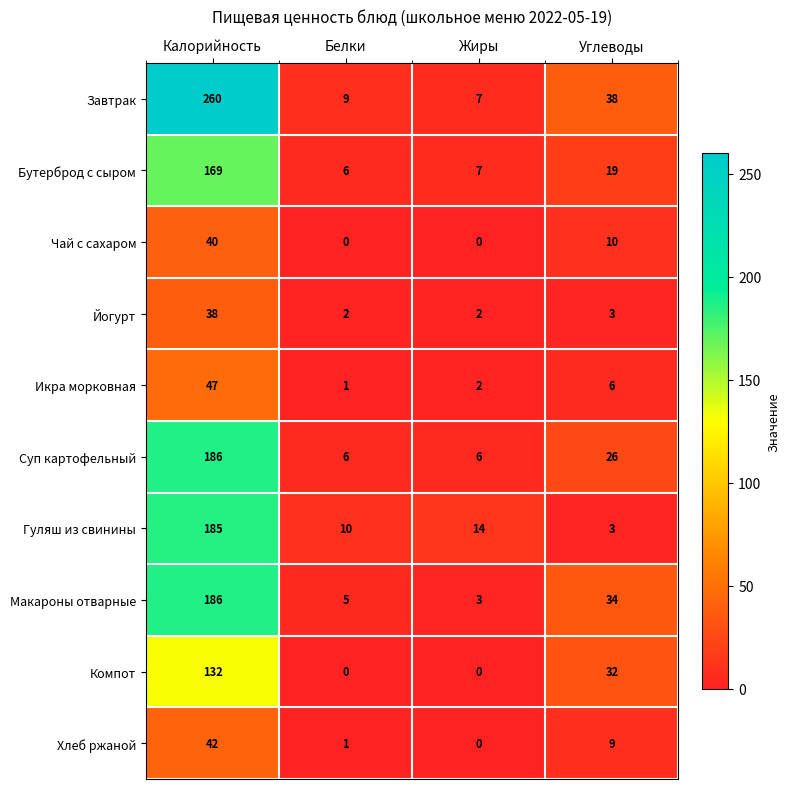

List the labels in order of Хлеб ржаной value, largest first.

Калорийность, Углеводы, Белки, Жиры